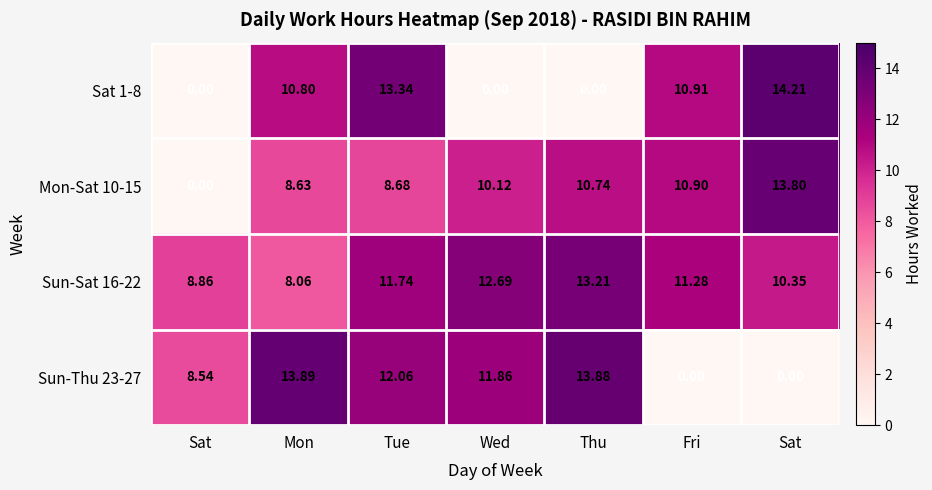

Count the number of data series in this chart.

4